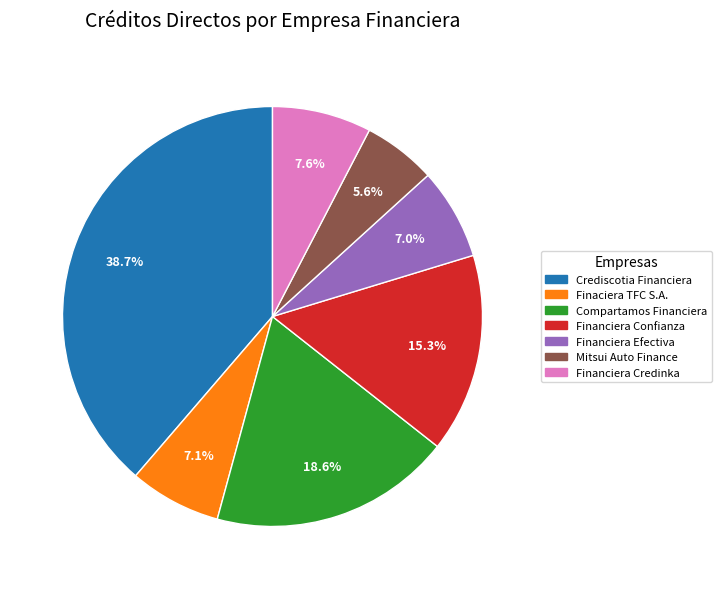

Is the sum of Mitsui Auto Finance and Finaciera TFC S.A. greater than half?

No